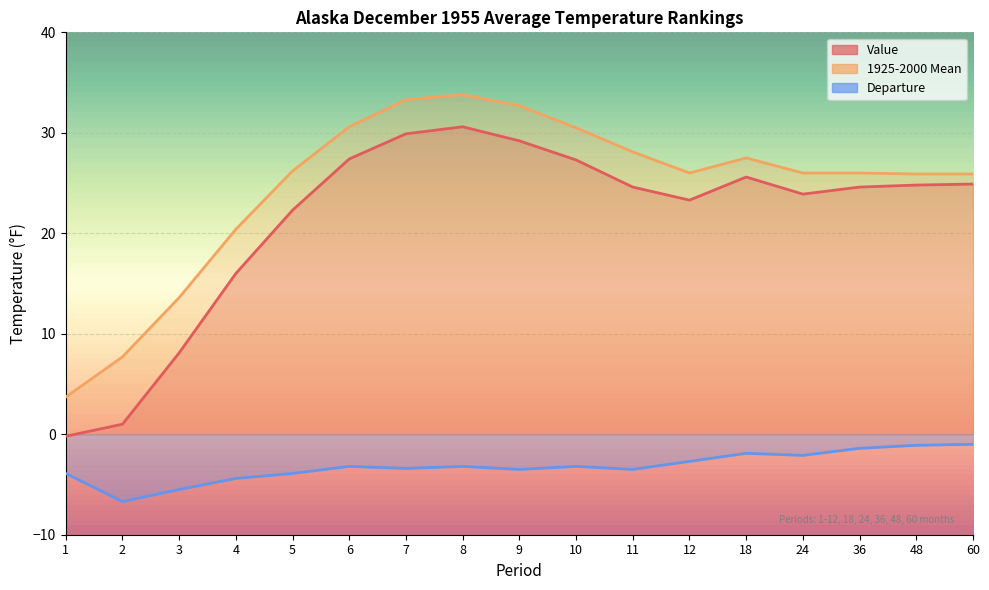

How many values in the 1925-2000 Mean series are below 26?

6